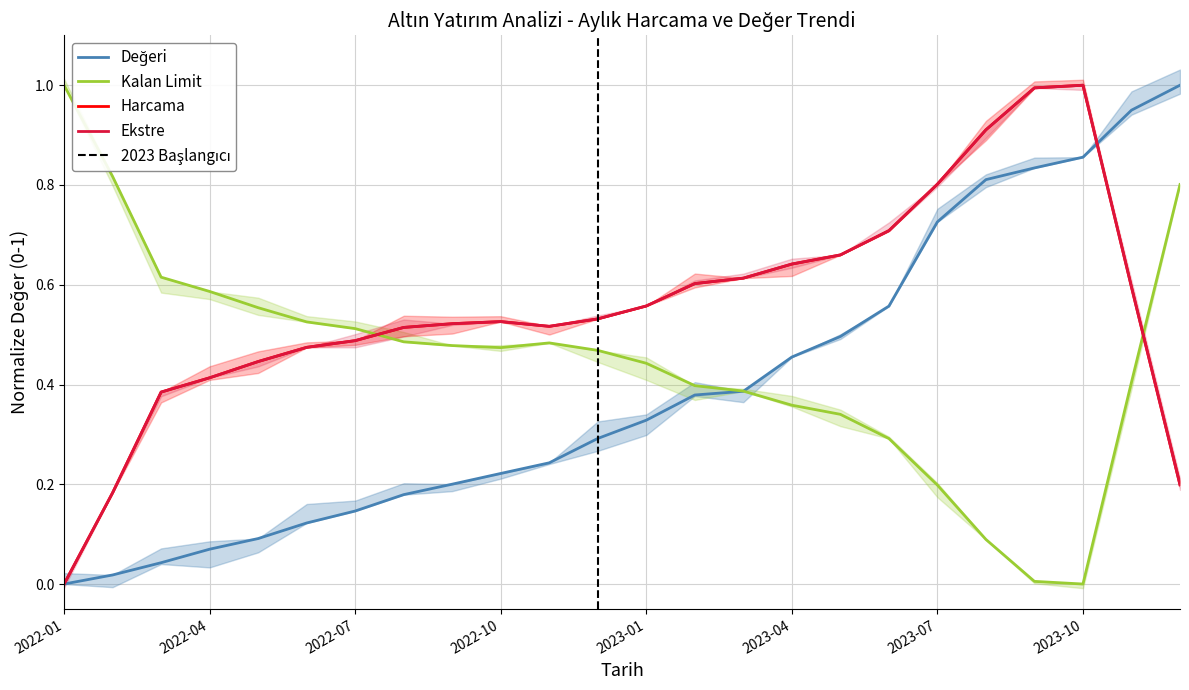

What are all the series names shown in the legend?

Harcama, Kalan Limit, Ekstre, Değeri